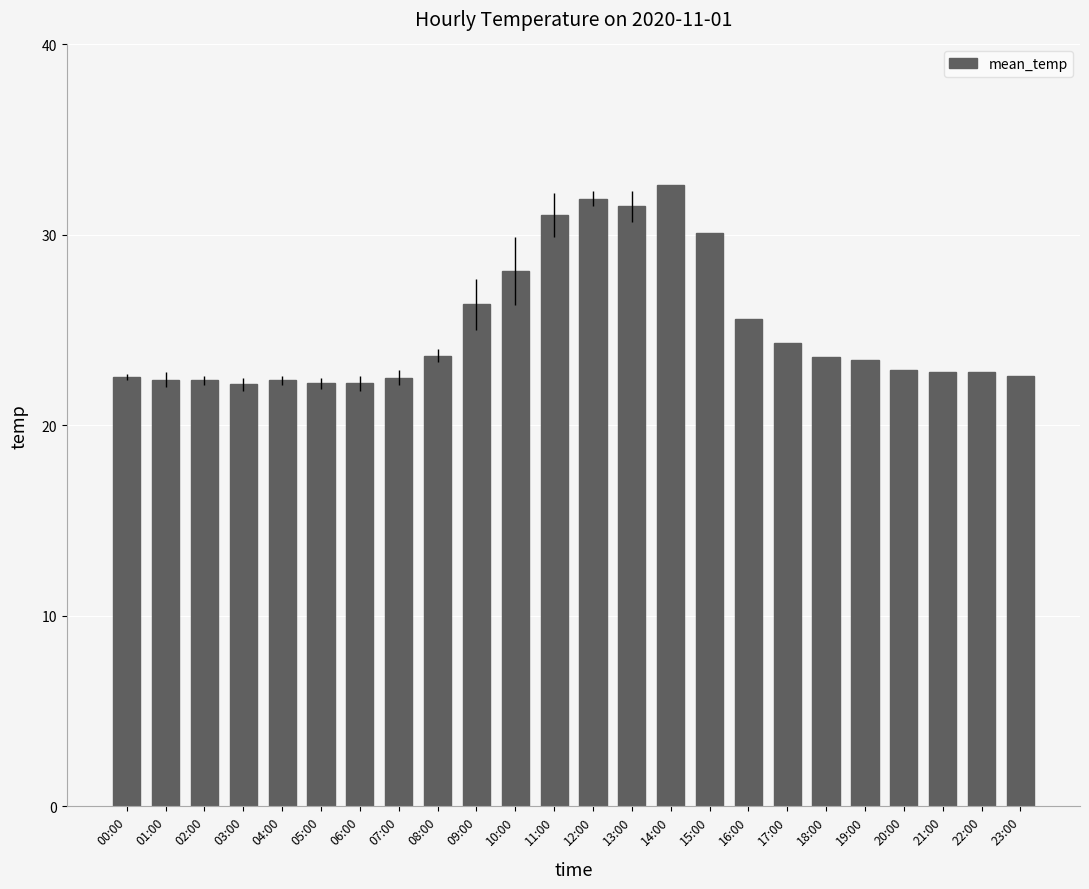

Does the chart contain stacked bars?

No